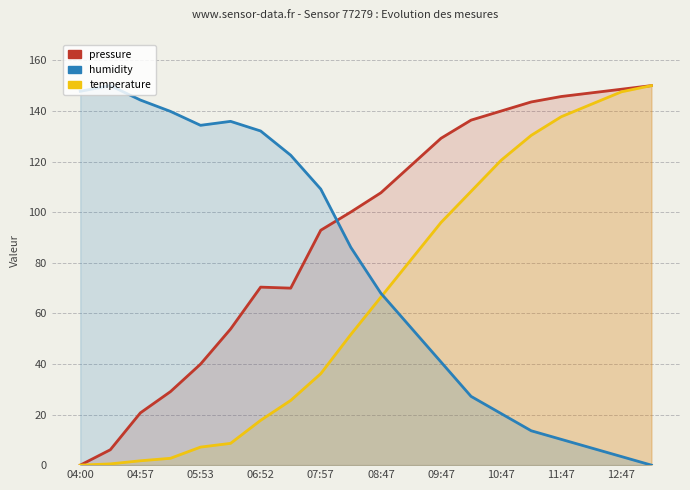

Between 04:00 and 08:47, which series saw the biggest shift?

pressure